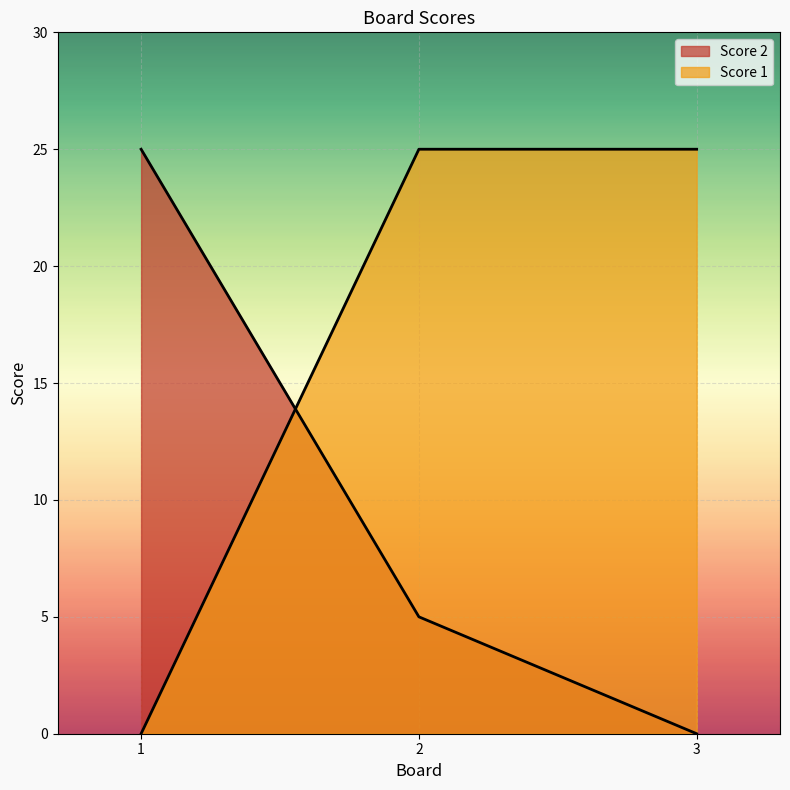

Reading left to right, transcribe all the data shown in this chart.

Score 2: 25	5	0
Score 1: 0	25	25